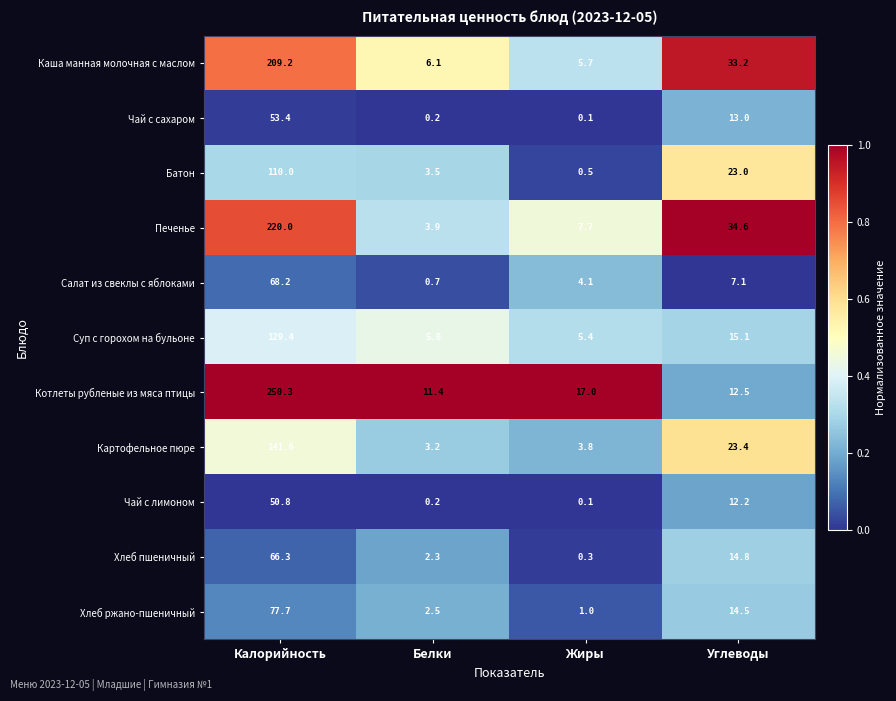

Where does the Салат из свеклы с яблоками series first go above 7?

Калорийность